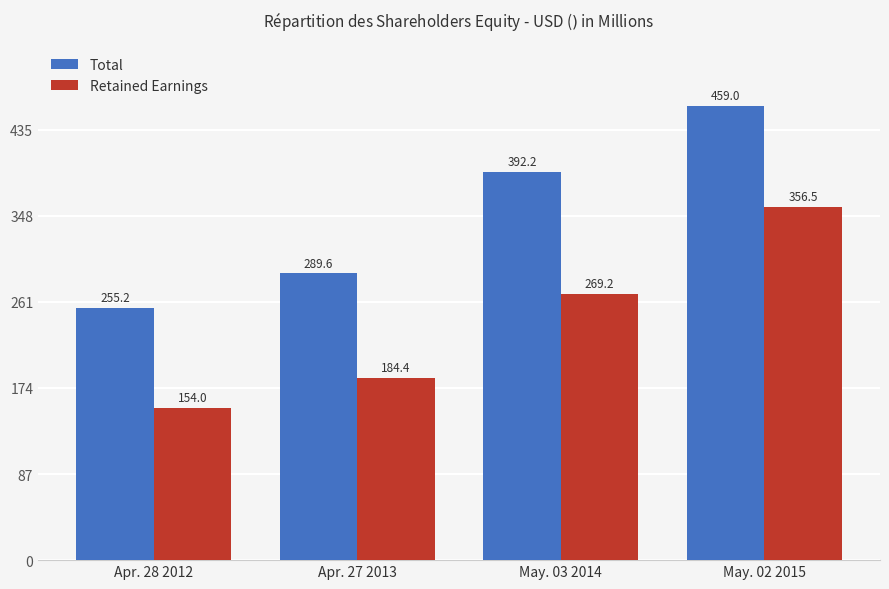

What is the sum of the Total values at May. 02 2015 and Apr. 27 2013?

748.6